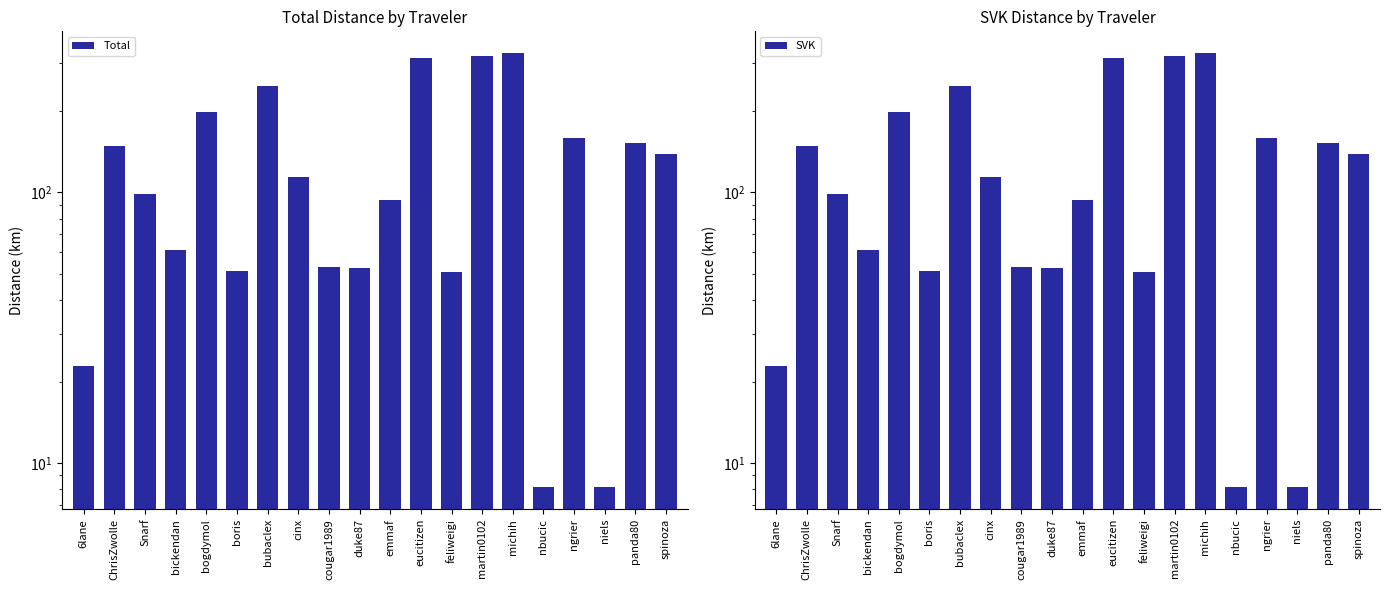

How many groups of bars are there?

20